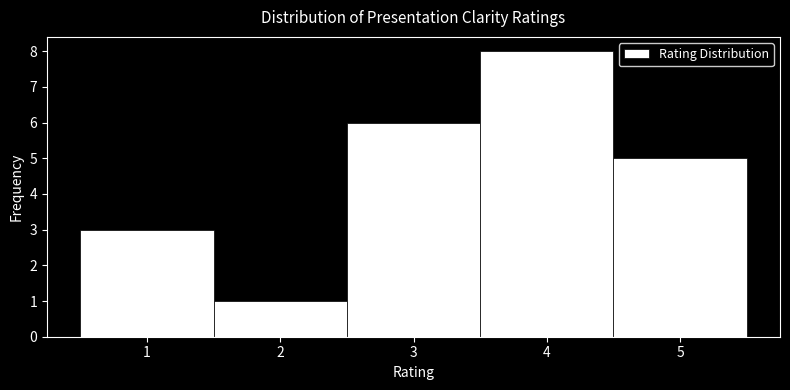

Reading left to right, list every bar in this chart as the range it spans on the x-axis followed by its height. The values are not printed on the chart, so give them approximately, as read against the axis.

0.5 to 1.5: 3
1.5 to 2.5: 1
2.5 to 3.5: 6
3.5 to 4.5: 8
4.5 to 5.5: 5